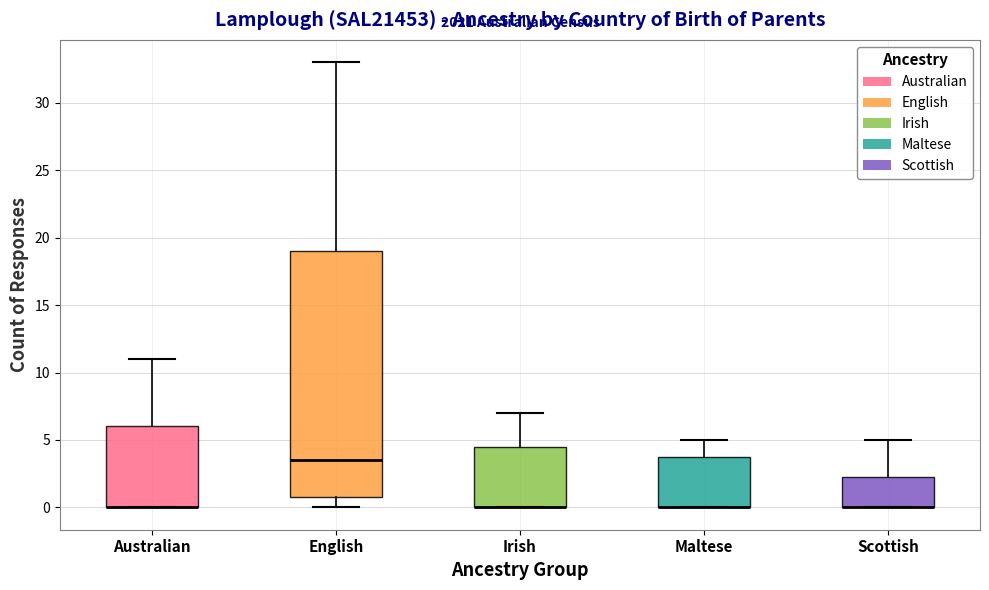

Where does the upper whisker of the box for Maltese end on the y-axis? The values are not printed on the chart, so give them approximately, as read against the axis.

5.0